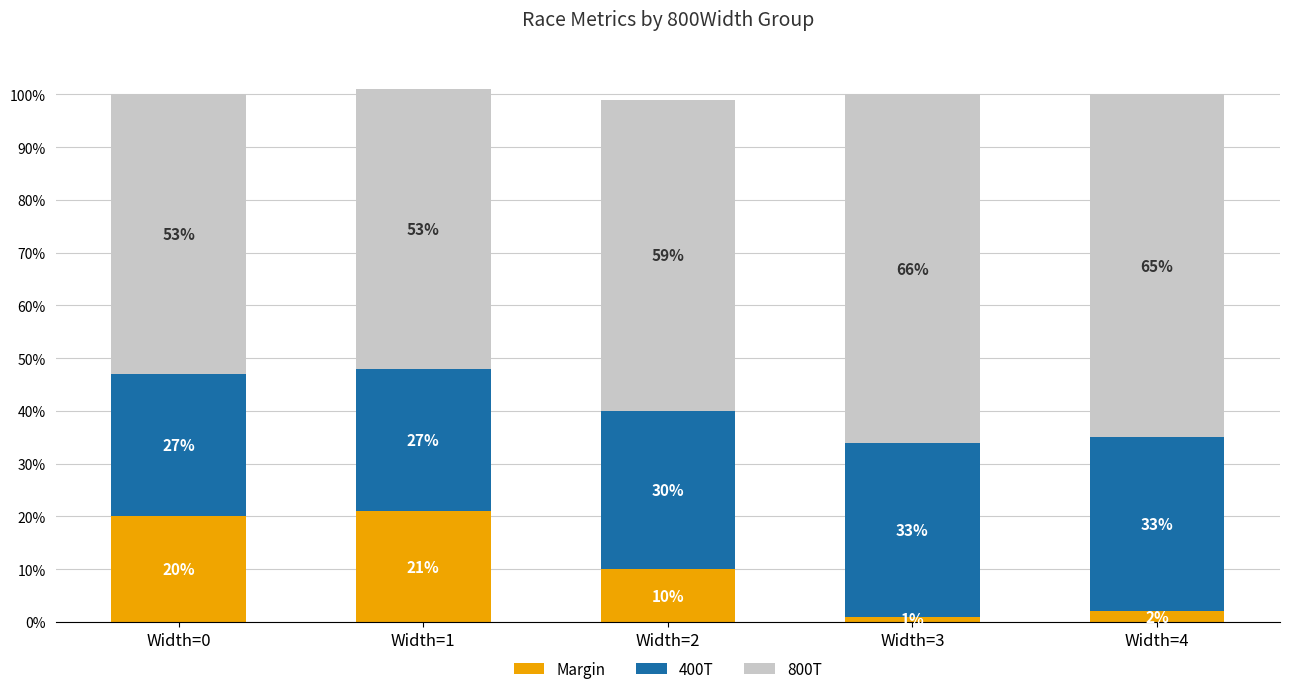

What is the difference between the second highest and minimum values in the Margin series?

19